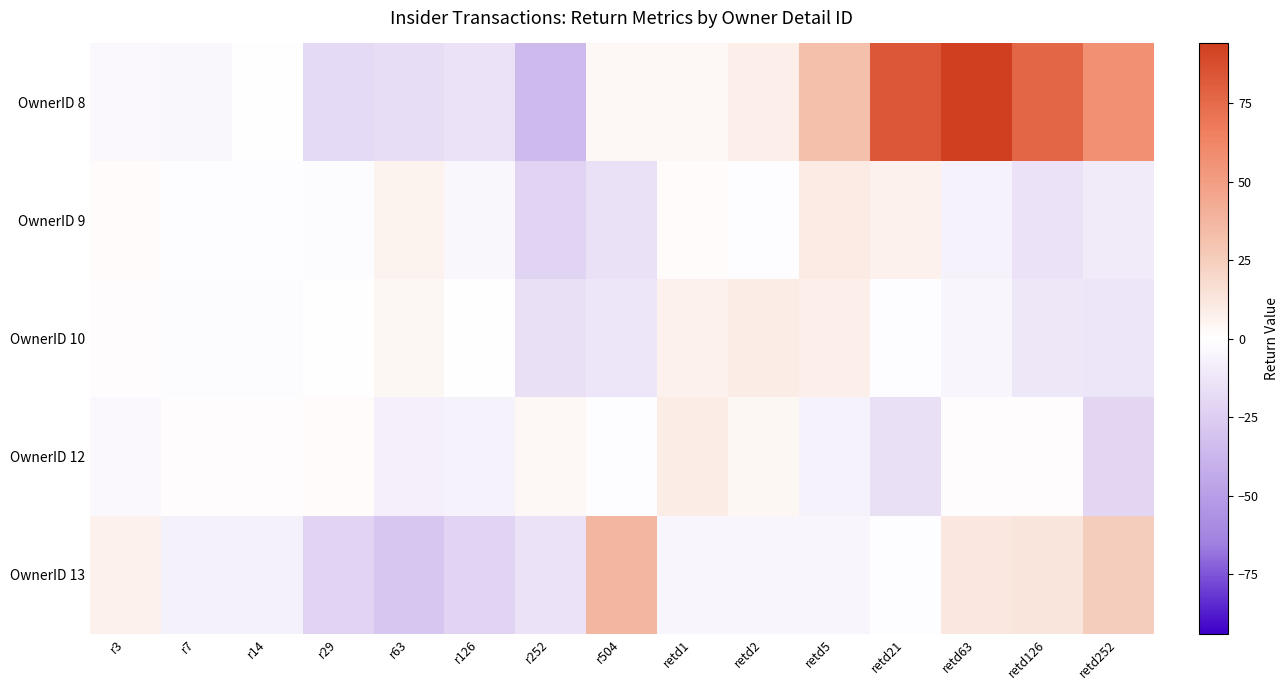

Reading left to right, list all the values displayed in this chart.

OwnerID 8: r3=-3	r7=-4	r14=0	r29=-19	r63=-17	r126=-14	r252=-35	r504=3	retd1=3	retd2=8	retd5=32	retd21=83	retd63=94	retd126=77	retd252=57
OwnerID 9: r3=2	r7=-1	r14=-1	r29=-2	r63=6	r126=-4	r252=-22	r504=-15	retd1=2	retd2=-1	retd5=10	retd21=7	retd63=-6	retd126=-14	retd252=-11
OwnerID 10: r3=1	r7=-2	r14=-2	r29=0	r63=4	r126=0	r252=-16	r504=-13	retd1=7	retd2=9	retd5=8	retd21=-1	retd63=-5	retd126=-12	retd252=-13
OwnerID 12: r3=-3	r7=1	r14=1	r29=2	r63=-8	r126=-6	r252=3	r504=-1	retd1=9	retd2=4	retd5=-6	retd21=-16	retd63=1	retd126=1	retd252=-21
OwnerID 13: r3=7	r7=-7	r14=-7	r29=-22	r63=-29	r126=-22	r252=-14	r504=37	retd1=-5	retd2=-5	retd5=-5	retd21=-1	retd63=12	retd126=13	retd252=25